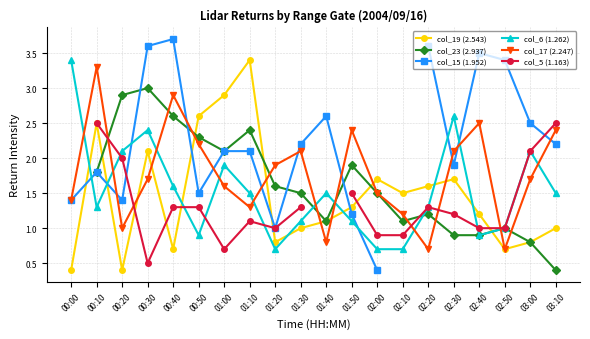

What is the average value of the col_19 (2.543) series?

1.5